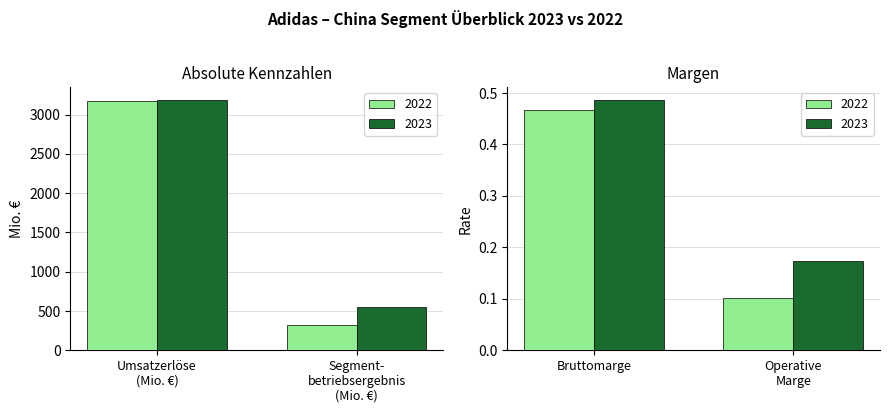

What is the label of the 4th bar from the right?

Umsatzerlöse (Mio. €)